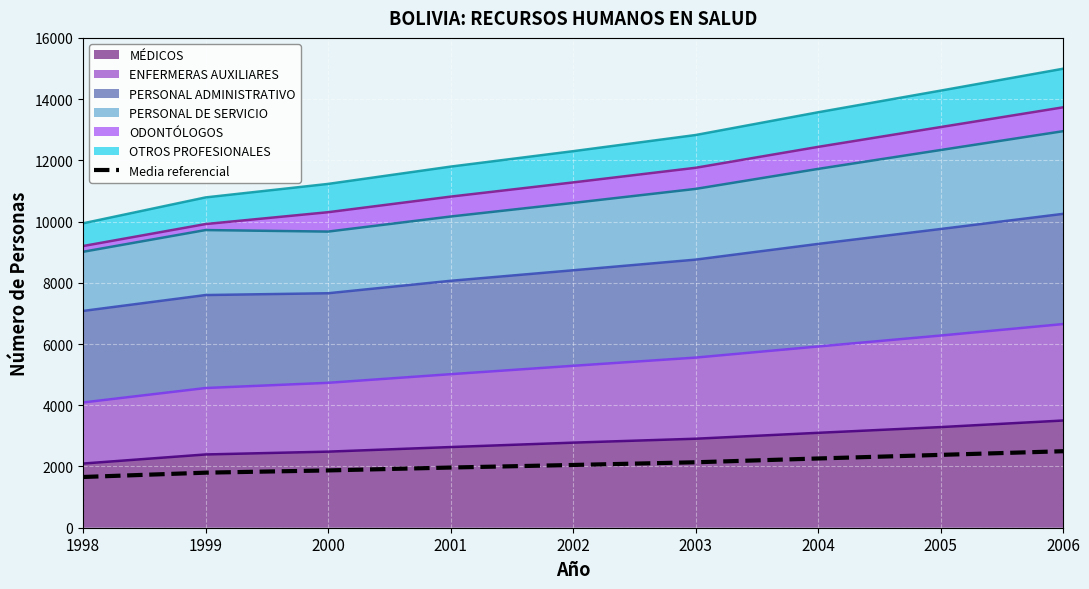

Which label corresponds to the smallest value in the chart?

1998